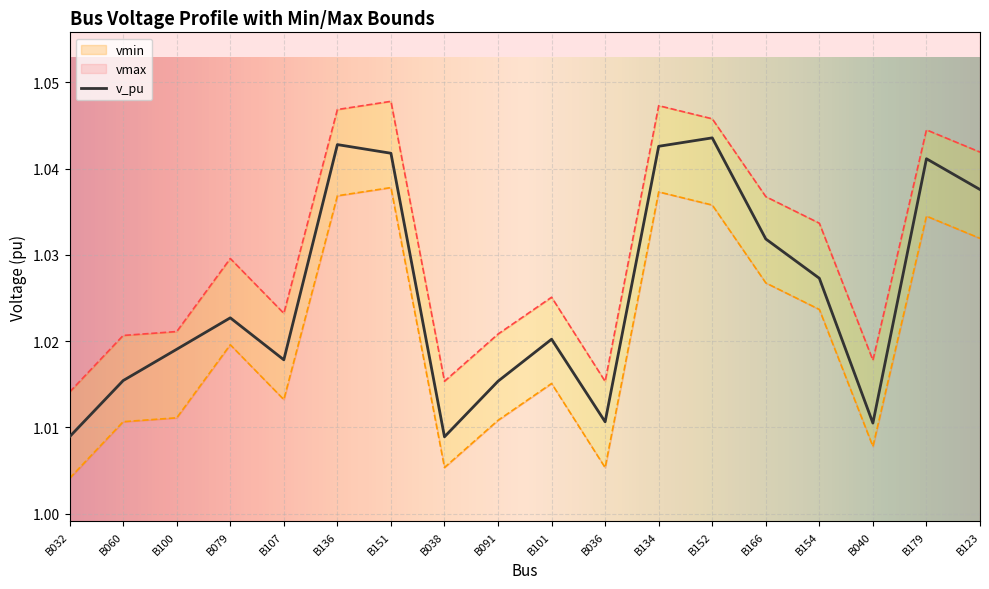

List the series in order of their peak value, lowest first.

vmax, v_pu, vmin